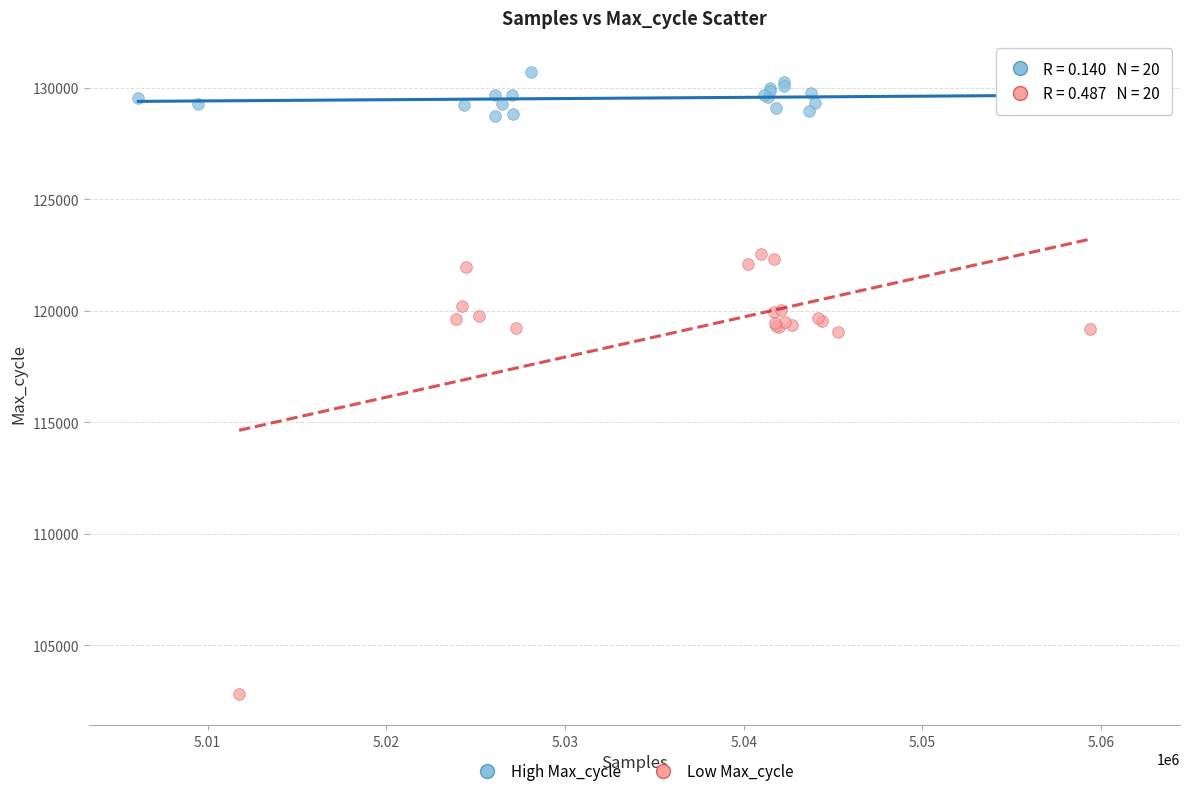

Which series has the largest Y range (max minus min)?

Low Max_cycle